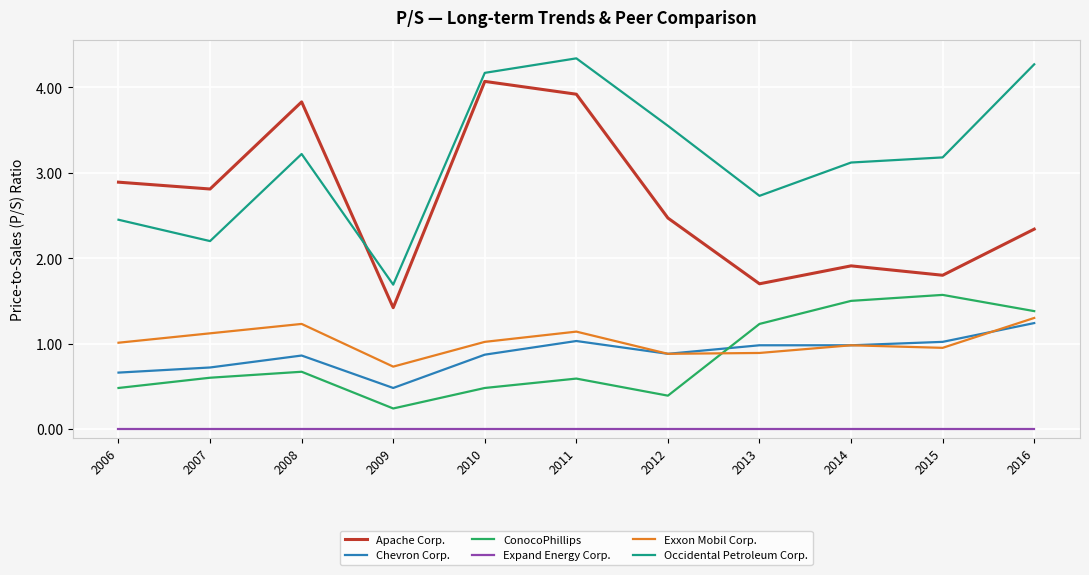

What is the spread (max minus min) of values at 2009?

1.7